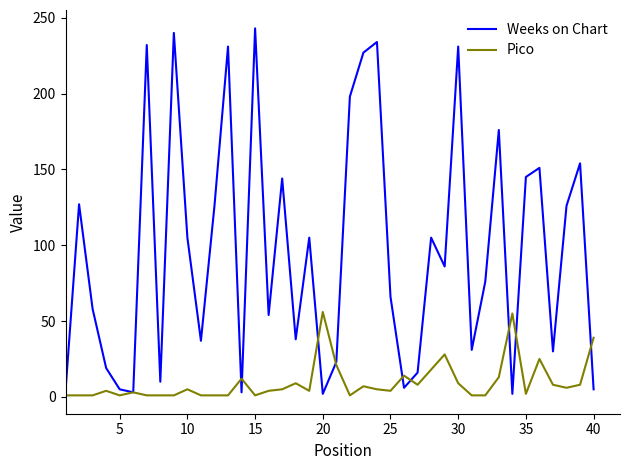

List the series in order of their overall mean, highest first.

Weeks on Chart, Pico